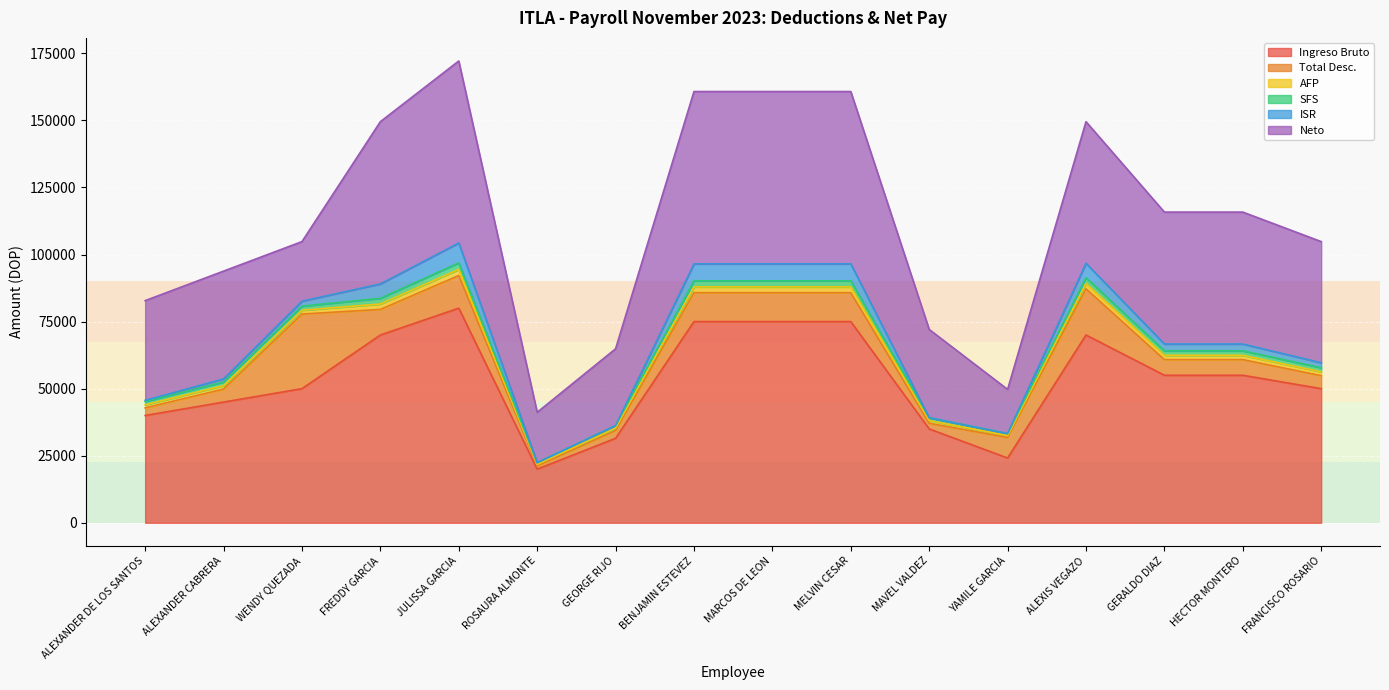

The AFP series shows 3695.5 at MELVIN CESAR. True or false?

False